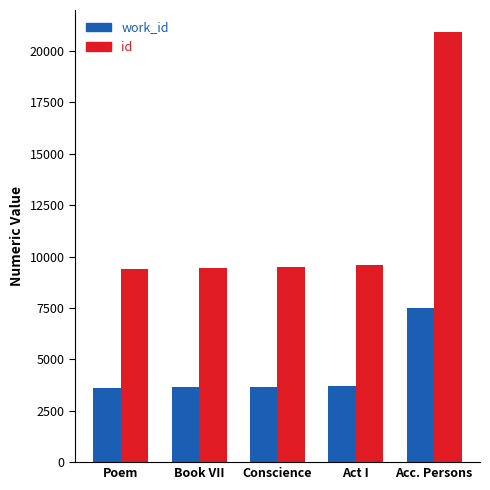

What is the maximum value shown in the chart?

20952